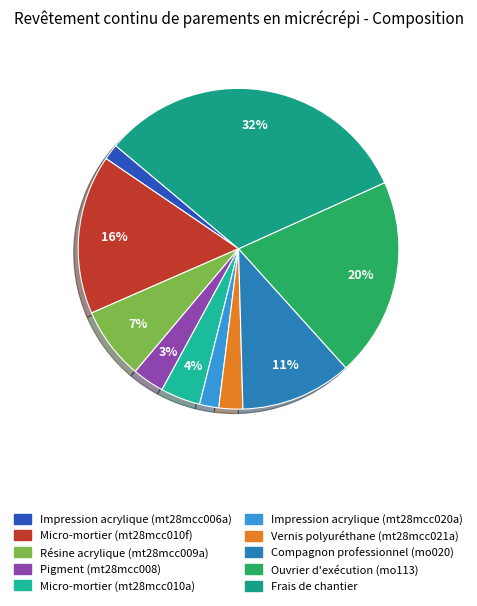

To the nearest percent, what is the average slice percentage?

10%